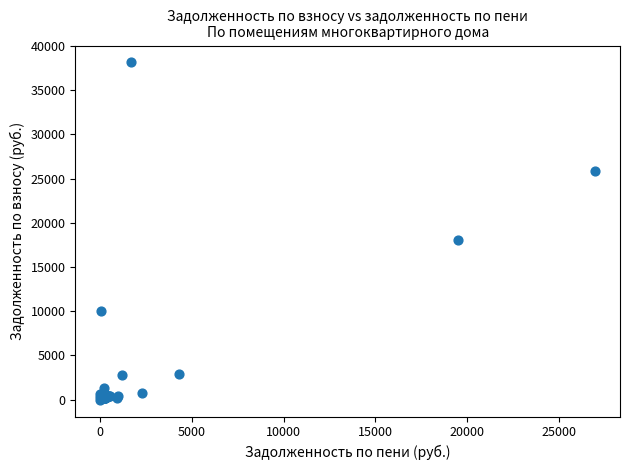

What Y value in the scatter plot is closest to 19073?

18042.6